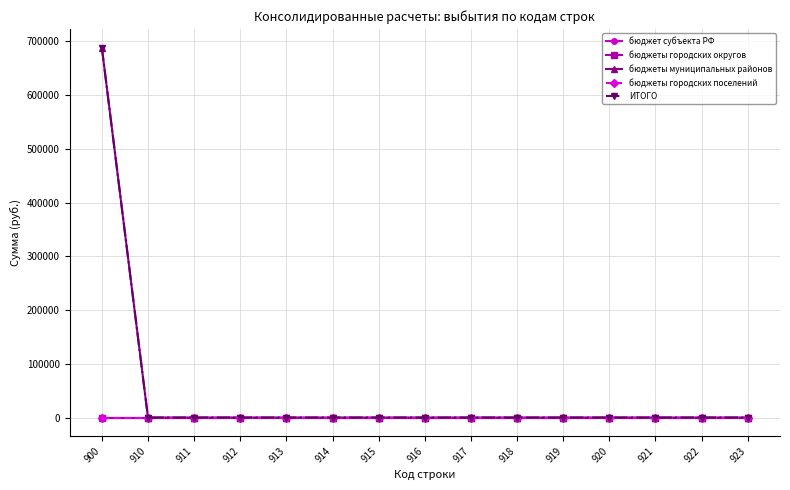

At how many categories does at least one series exceed 438114?

1